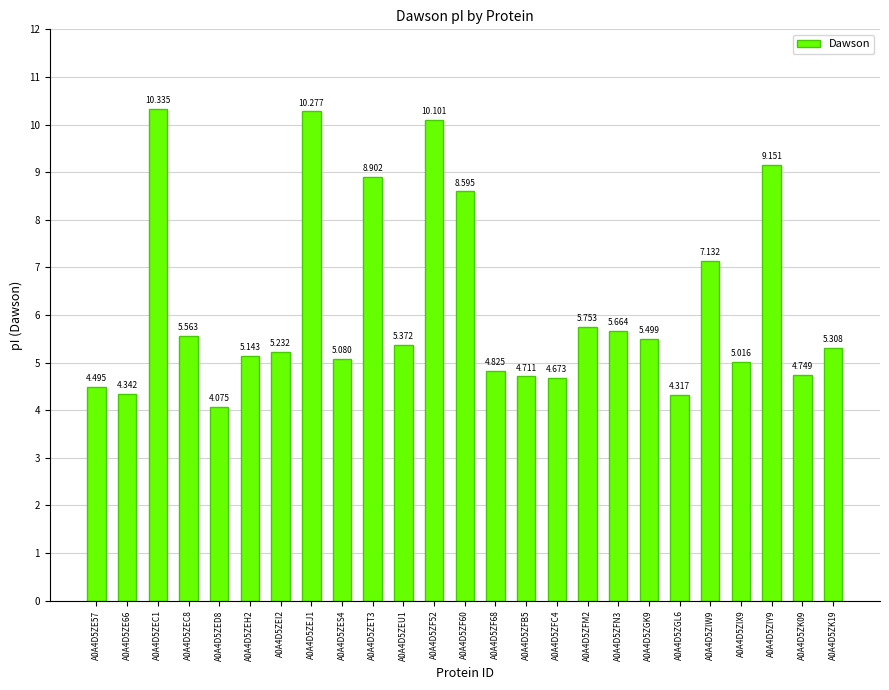

What is the change in value from A0A4D5ZEC1 to A0A4D5ZFN3?

-4.7